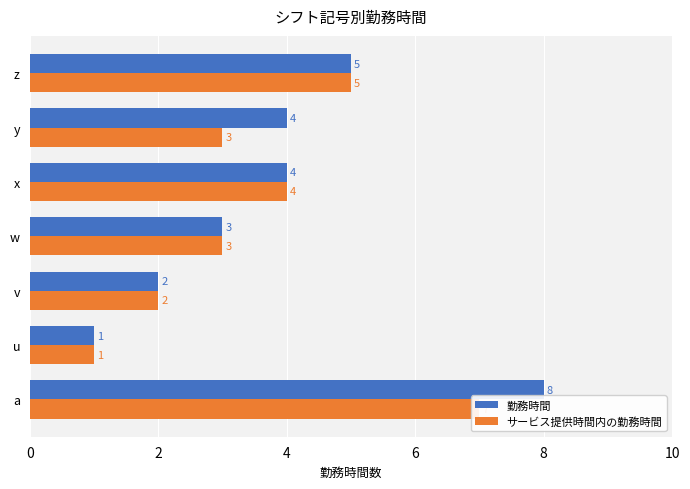

Reading left to right, what are all the values shown in this chart?

勤務時間: 8	1	2	3	4	4	5
サービス提供時間内の勤務時間: 7	1	2	3	4	3	5